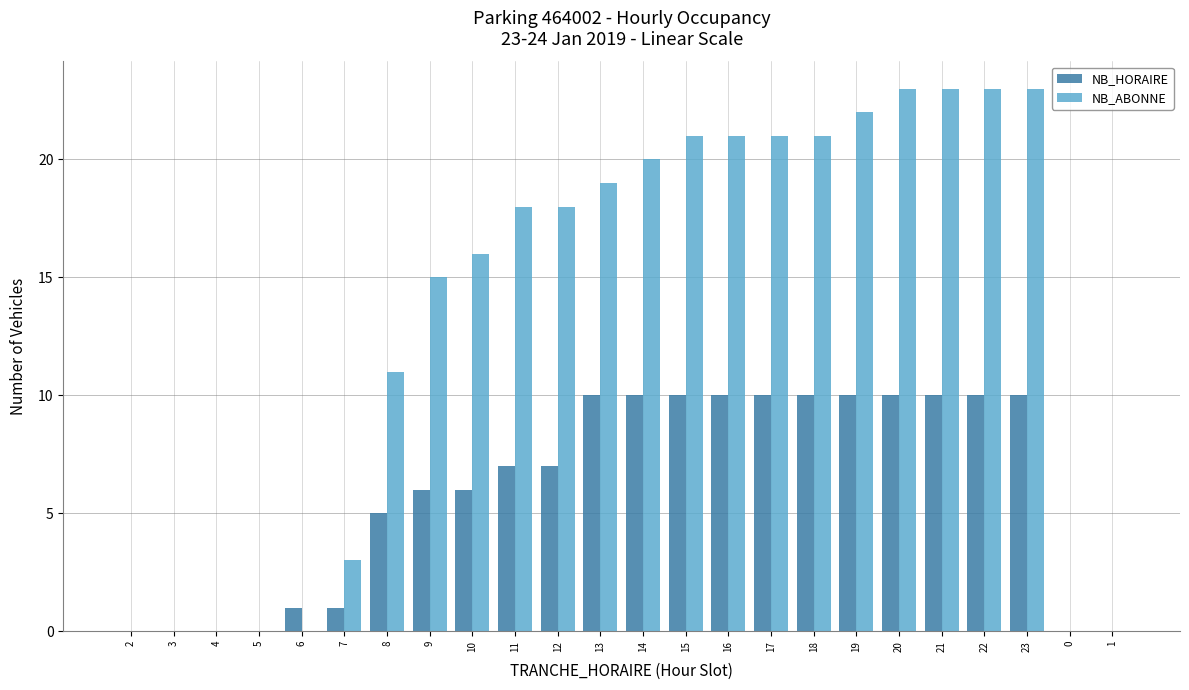

What is the maximum value shown in the chart?

23